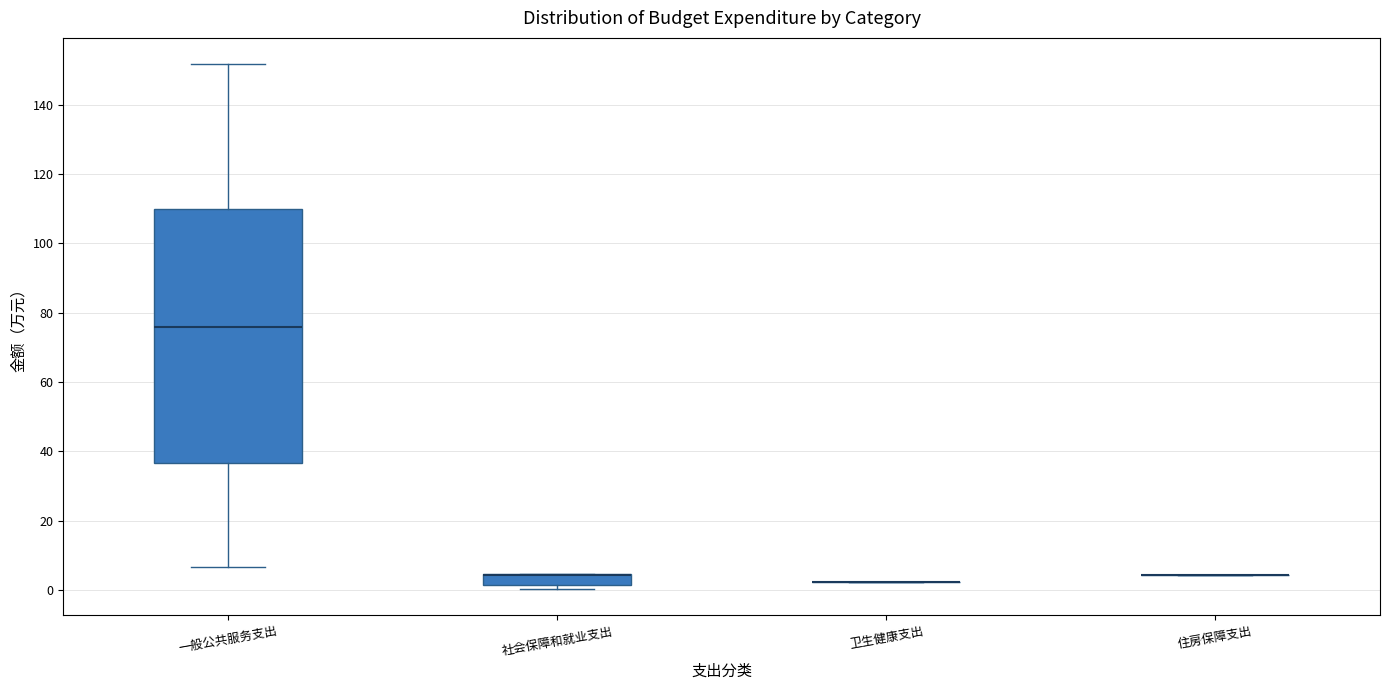

Reading left to right, transcribe this box plot: for each box, give where its median line is, the range the box spans, and where its two whiskers end, as read against the y-axis. The values are not printed on the chart, so give them approximately, as read against the axis.

一般公共服务支出: median 76, box 36 to 110, whiskers 6 to 152
社会保障和就业支出: median 4 (drawn on the box's upper edge), box 2 to 4, whiskers 0 to 4
卫生健康支出: box collapsed to a line at 2, whiskers 2 to 2
住房保障支出: box collapsed to a line at 4, whiskers 4 to 4